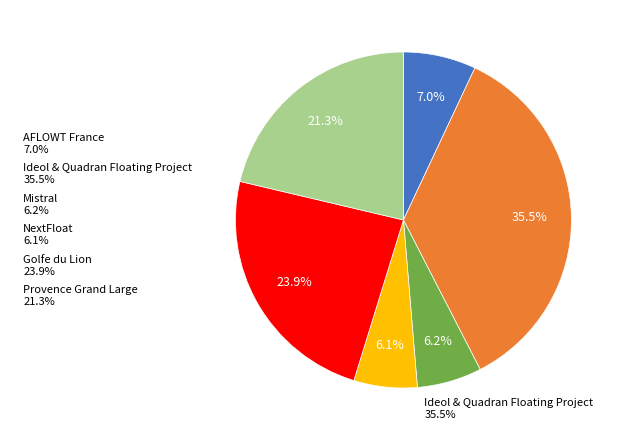

Is there any slice that represents more than half of the pie?

No